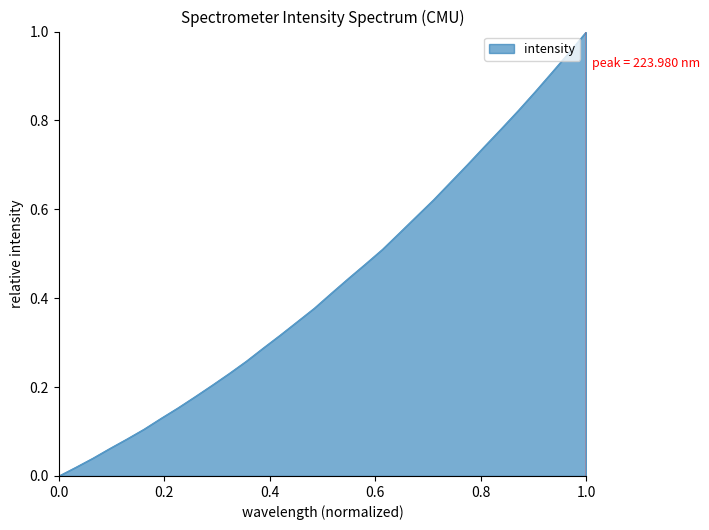

The value at 1.0 is 0.3. True or false?

False